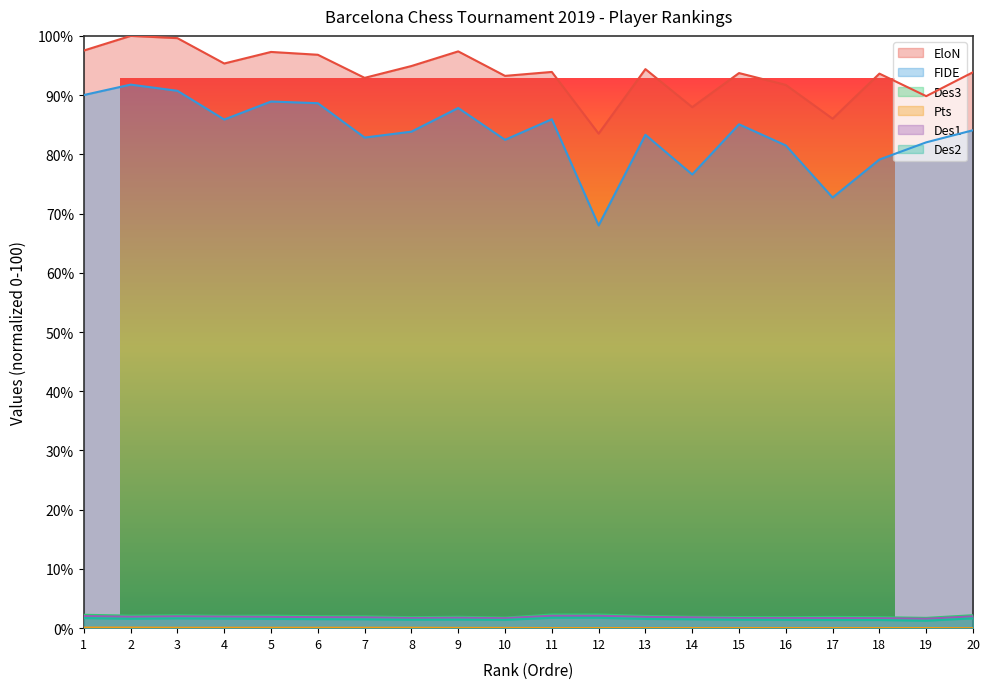

At which category is the sum across all series the highest?

2